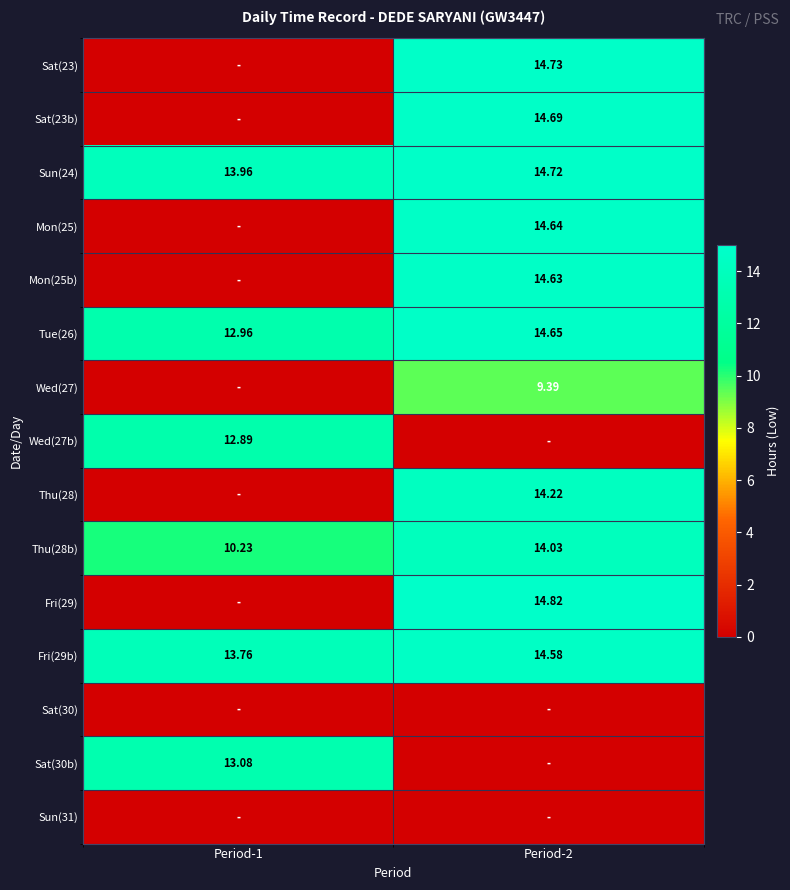

At how many categories does at least one series exceed 1?

2